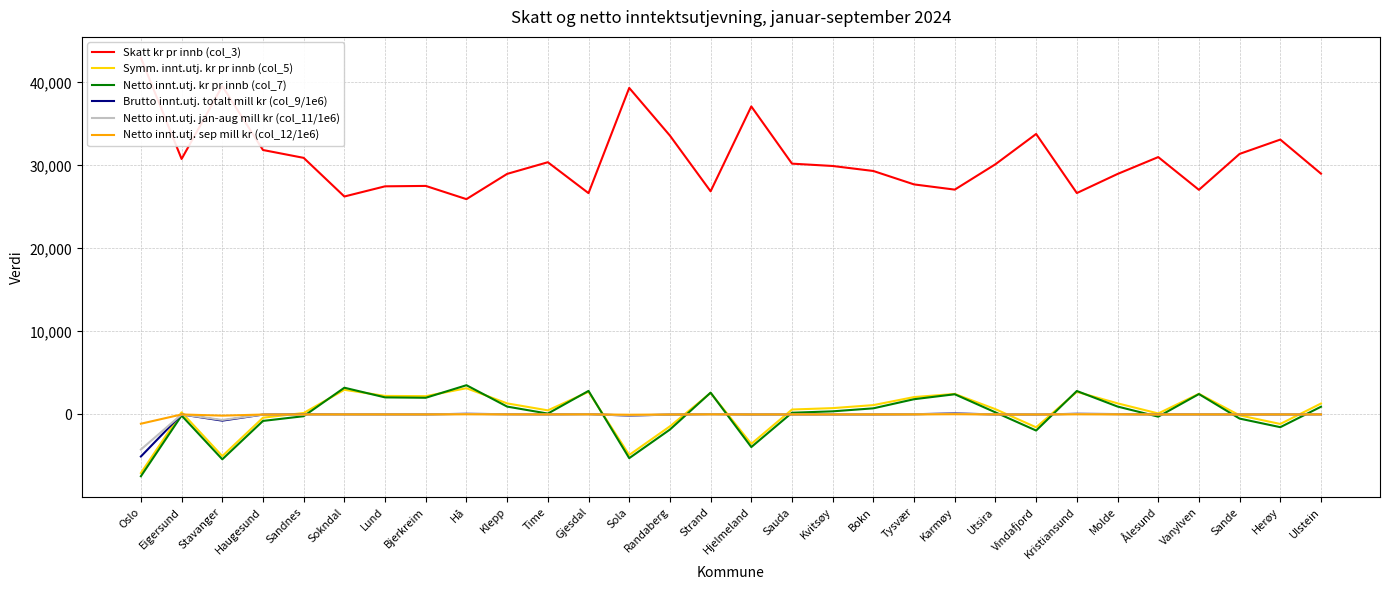

Which has a higher value, Bokn or Sandnes?

Sandnes